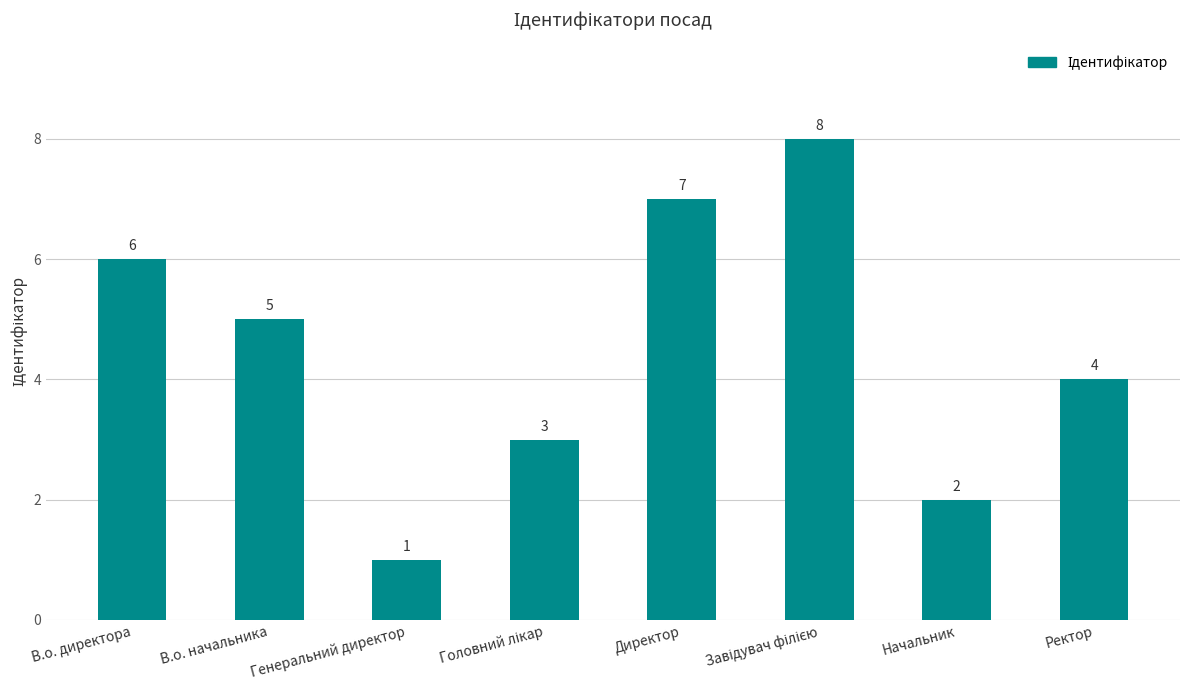

Where is the data nearest to the value 4?

Ректор